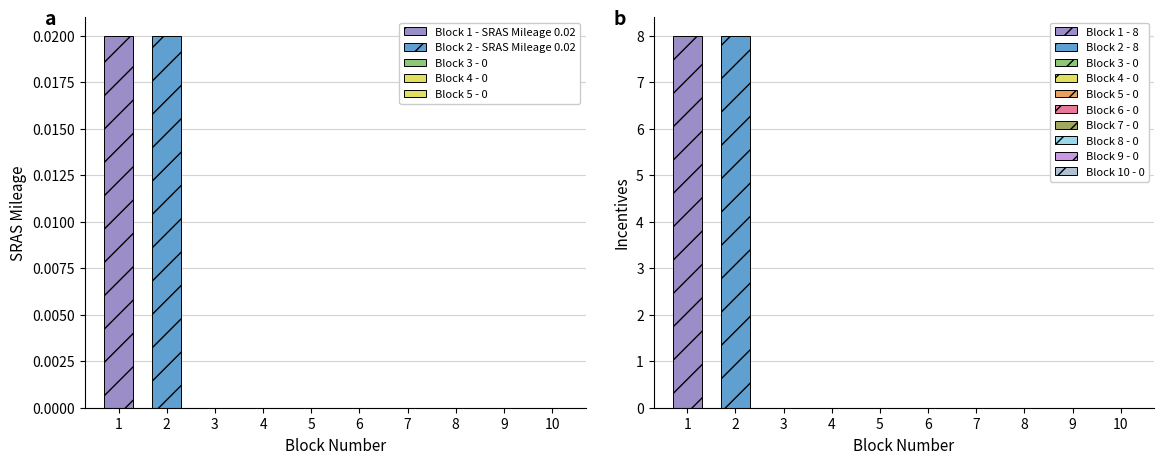

Which category has the lowest value in the Incentives series?

3